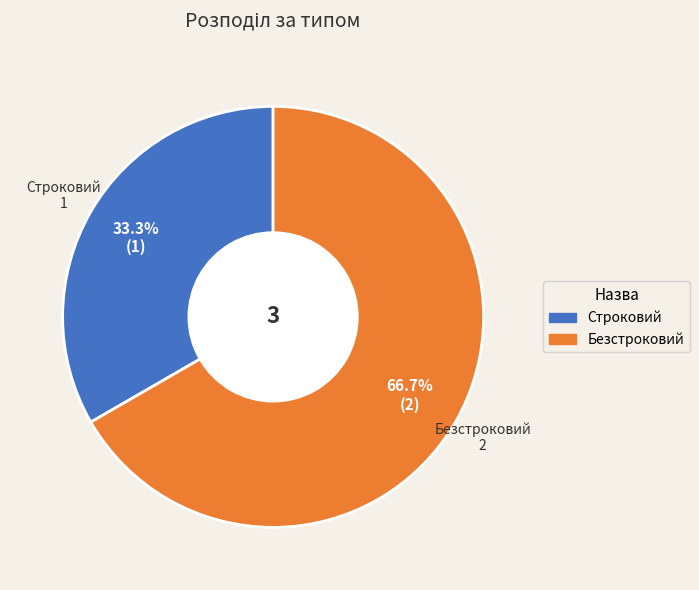

Count the number of slices in the pie.

2